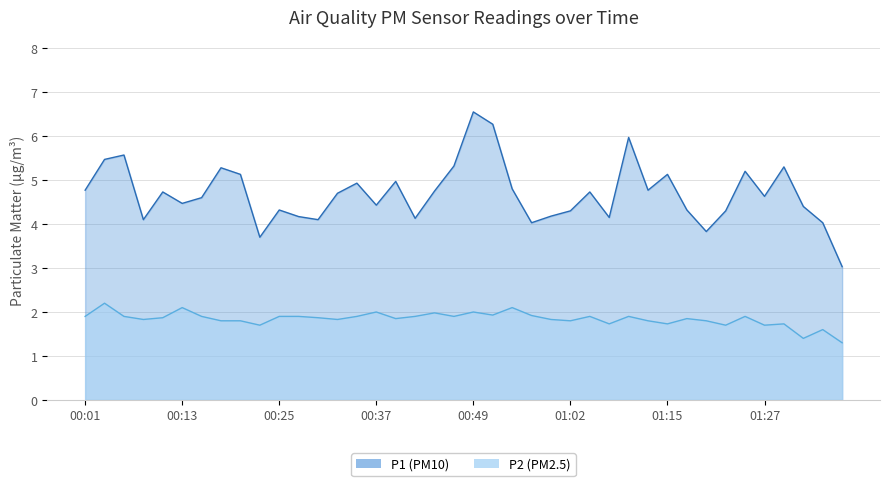

Which series has the largest total across all categories?

P1